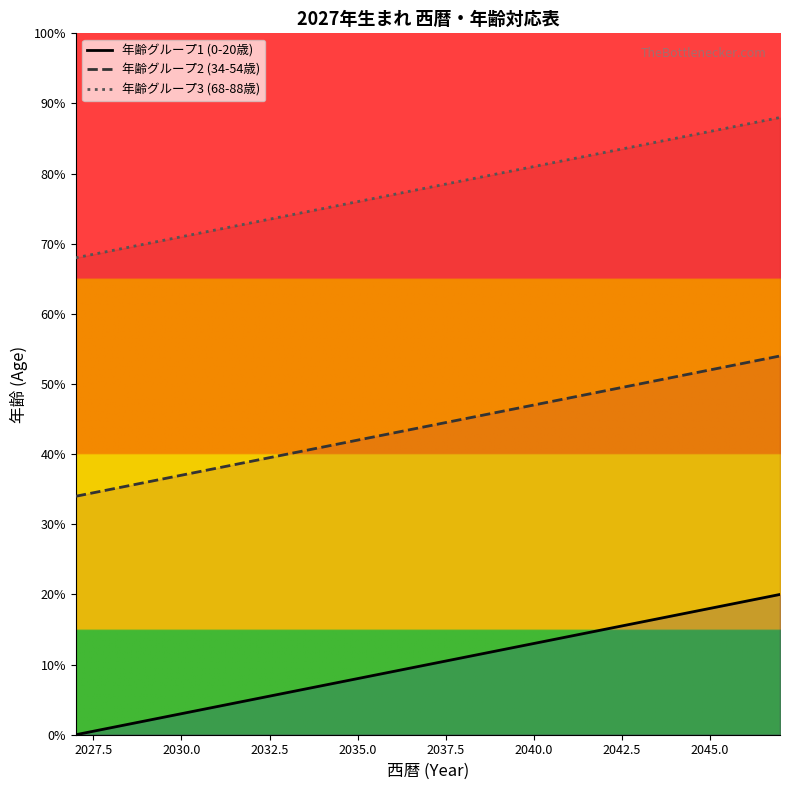

True or false: 年齢グループ1 (0-20歳) has more than 0 interior local peaks.

False